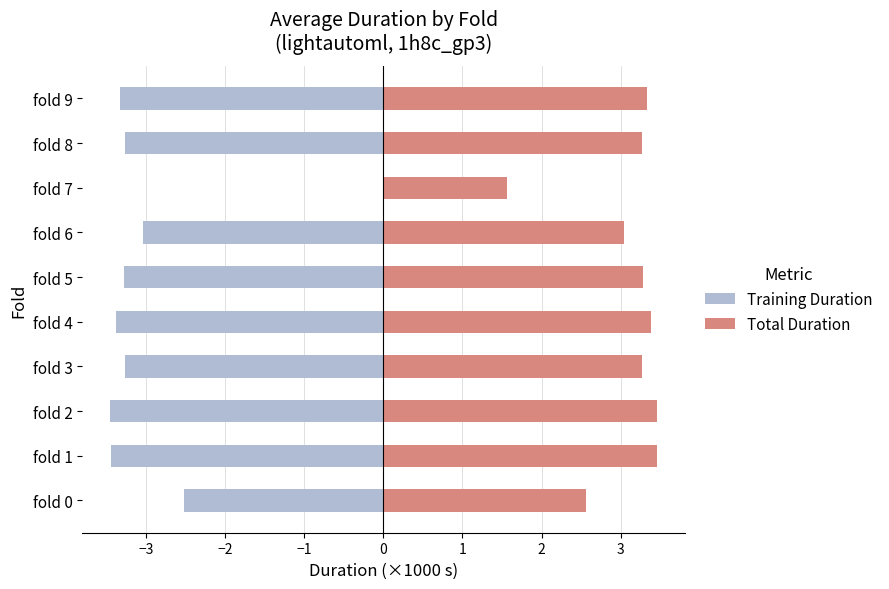

Is it true that Total Duration equals 1.5 at fold 3?

False